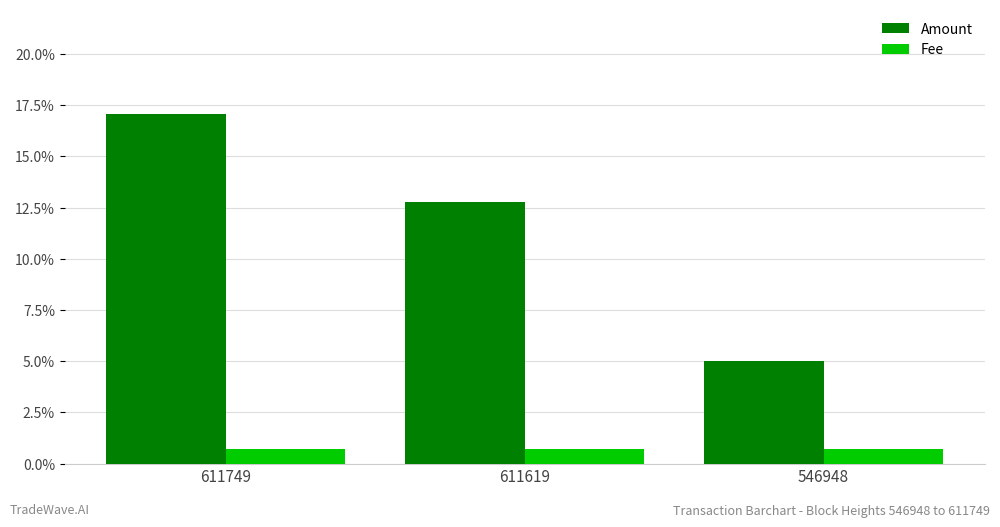

The value of Amount at 611749 is 0.2. True or false?

False